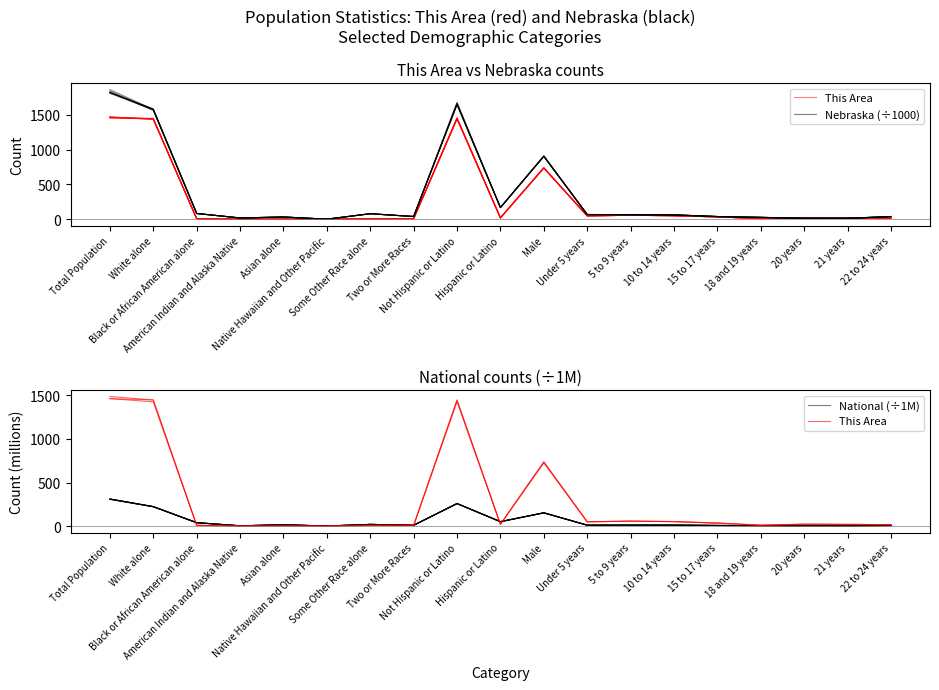

What is the label of the 13th point from the right?

Some Other Race alone